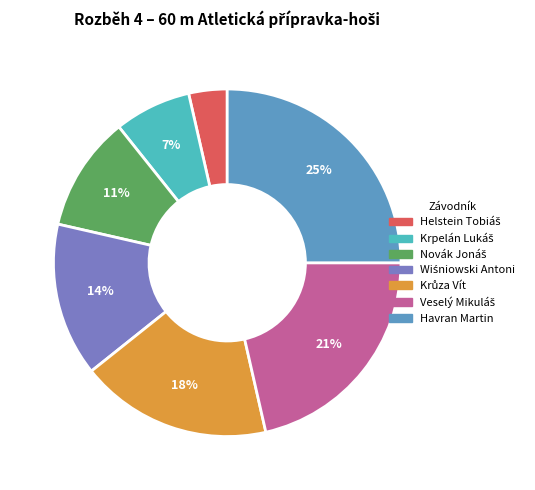

What percentage is the Havran Martin slice, to the nearest percent?

25%